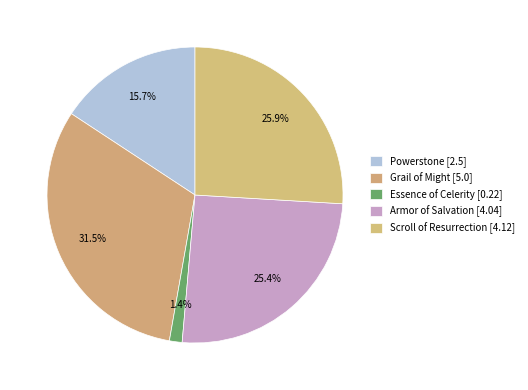

How many segments does this pie chart have?

5